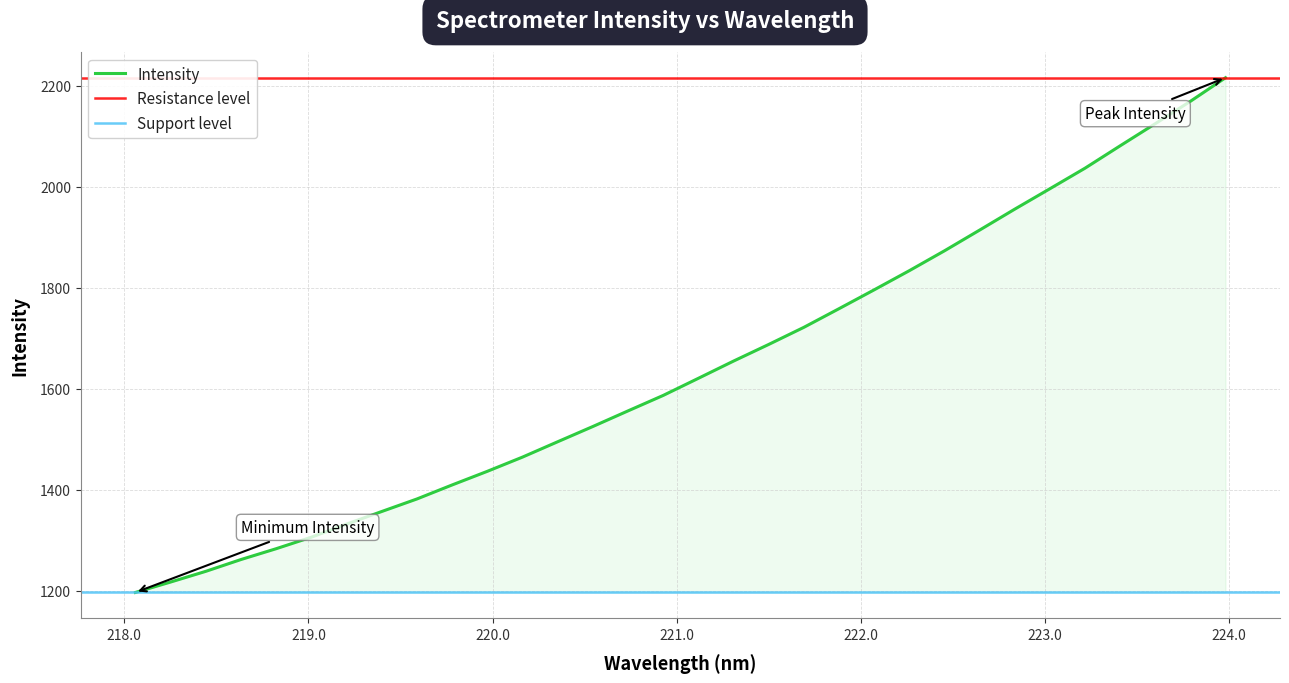

Read the value at 220.9264.

1586.9